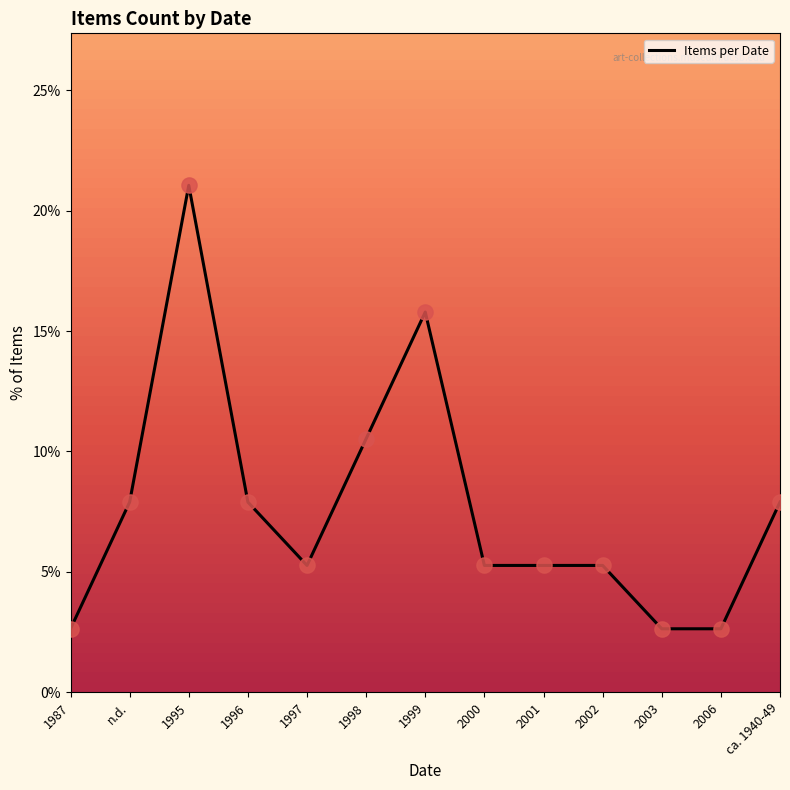

What is the change in value from 2001 to 2006?

-2.6